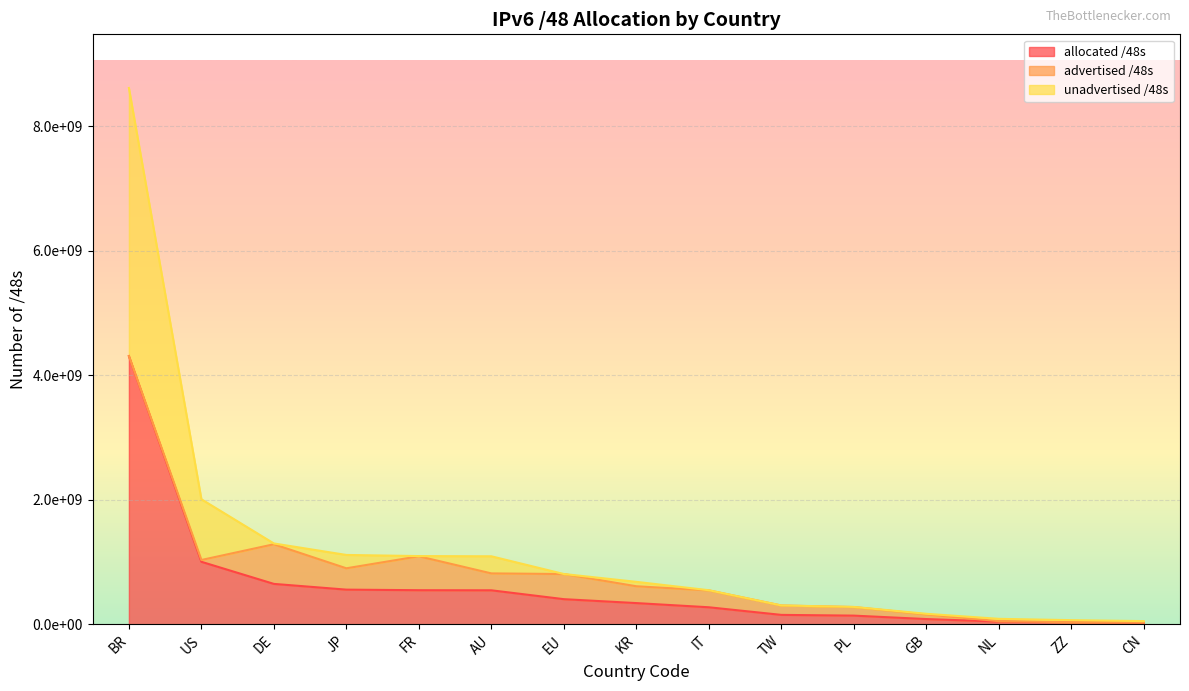

What is the difference between the maximum and minimum values in the allocated /48s series?

4281663485